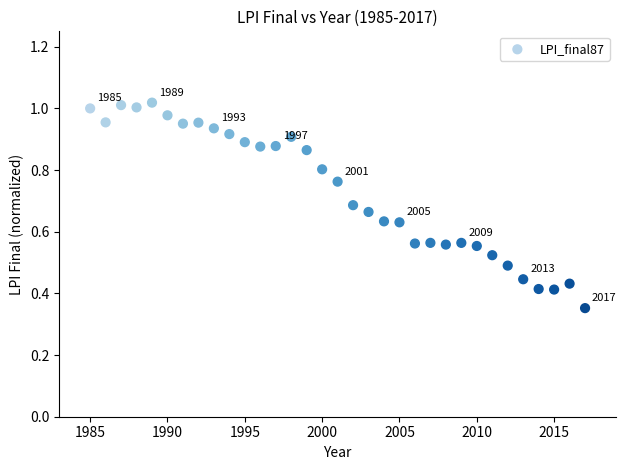

What is the range of X values (max minus min)?

32.0